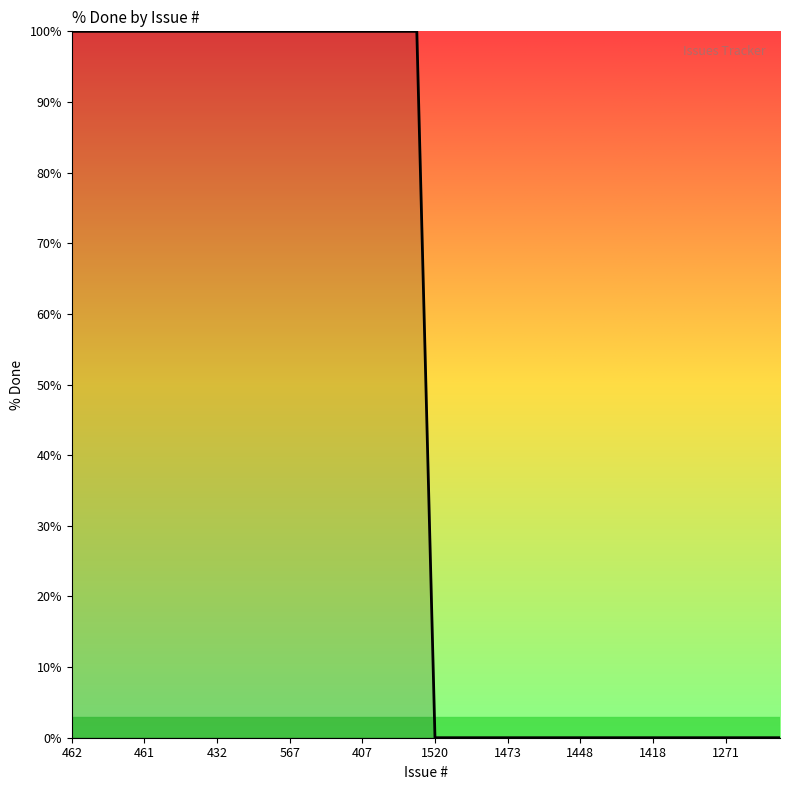

What is the greatest value displayed?

100